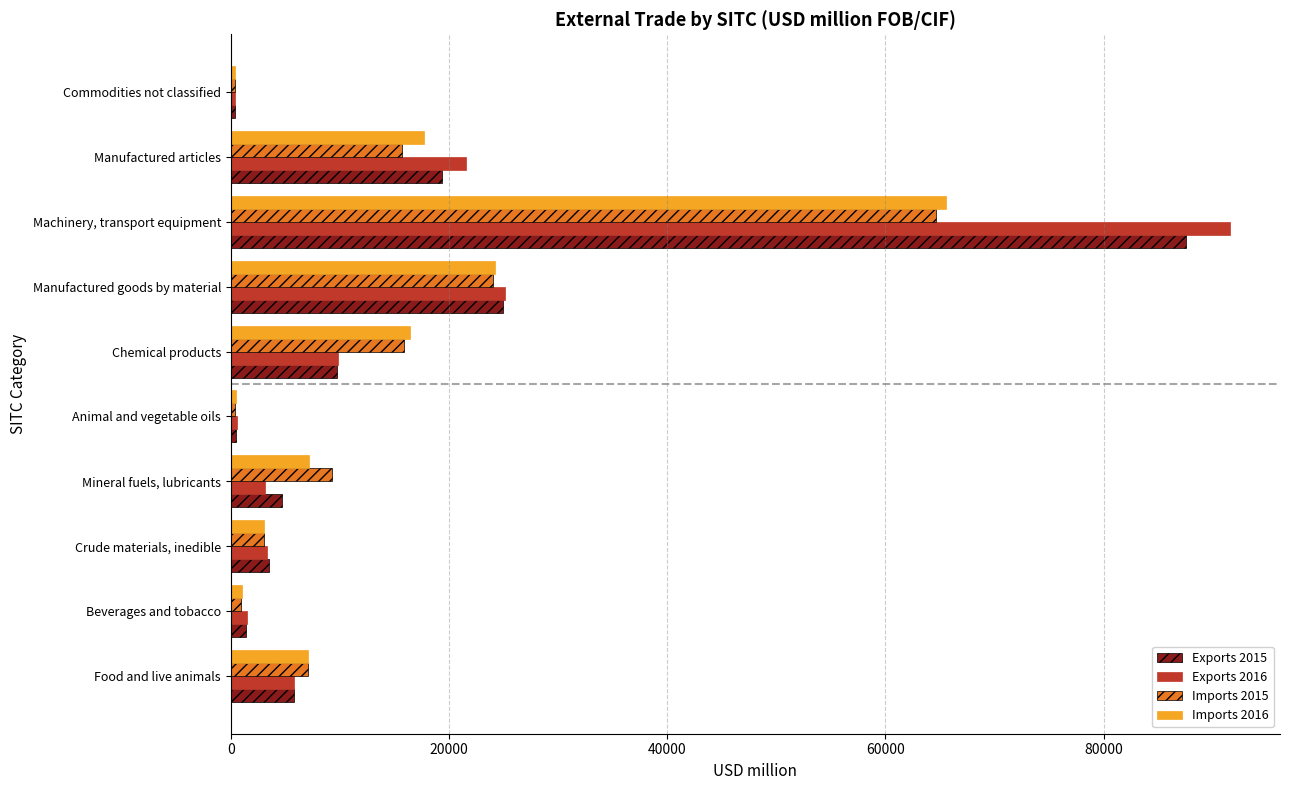

Between Food and live animals and Machinery, transport equipment, which series saw the biggest shift?

Exports 2016